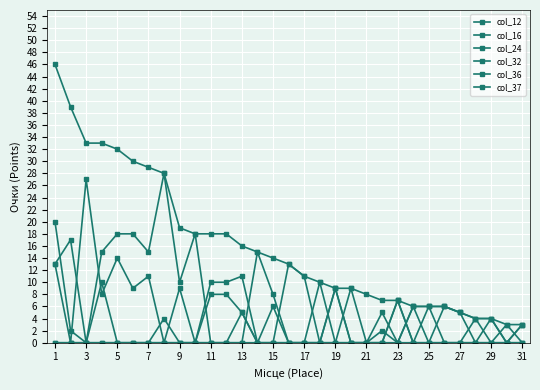

At which category does the chart reach its peak across all series?

1